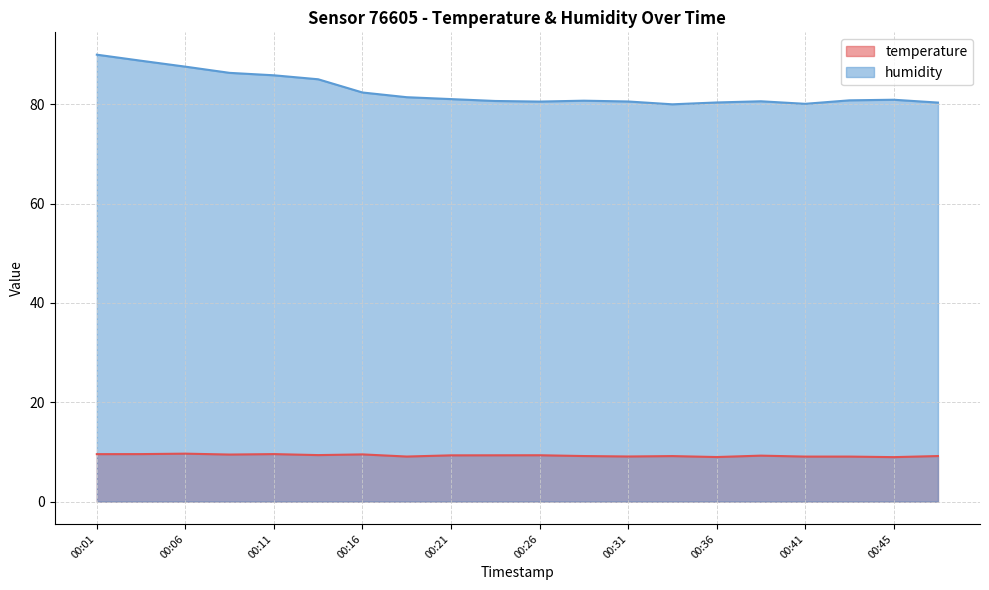

The value of humidity at 00:36 is 80.3. True or false?

True